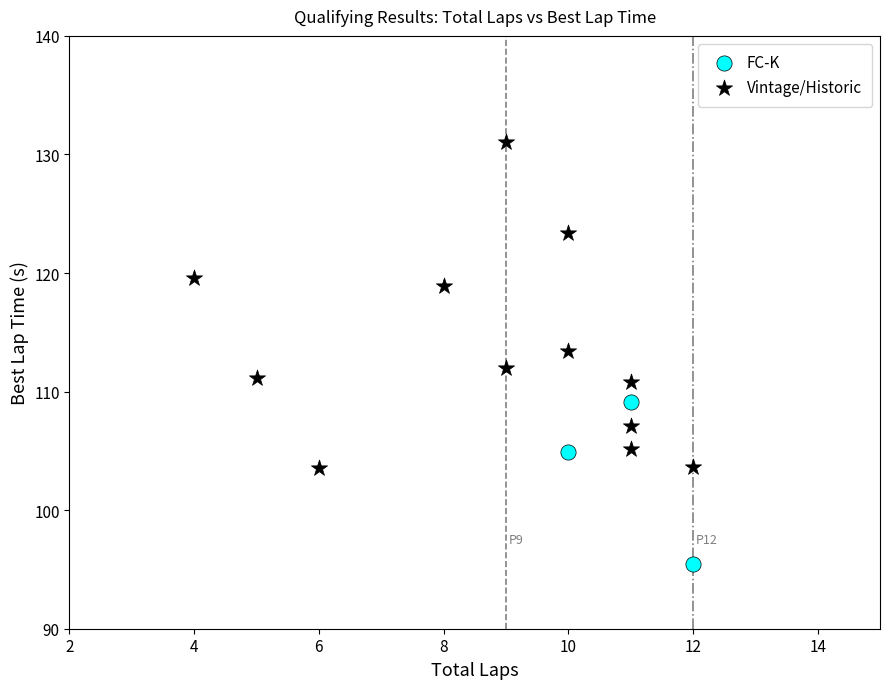

Which series has the widest spread of Y values?

Vintage/Historic